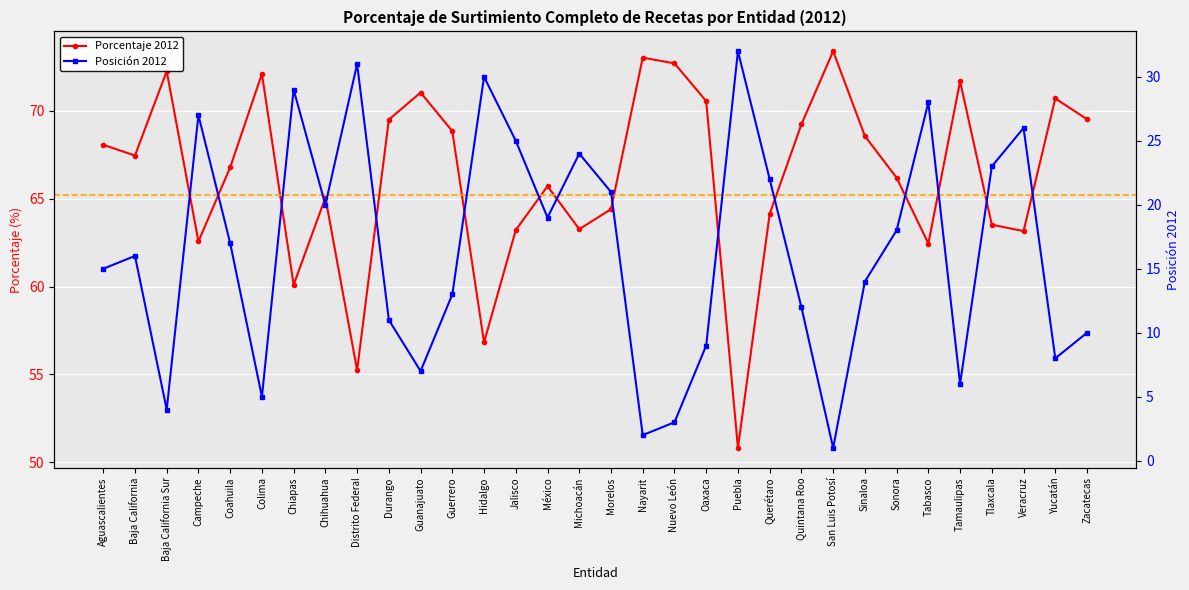

True or false: Porcentaje 2012 and Posición 2012 intersect in this chart.

False